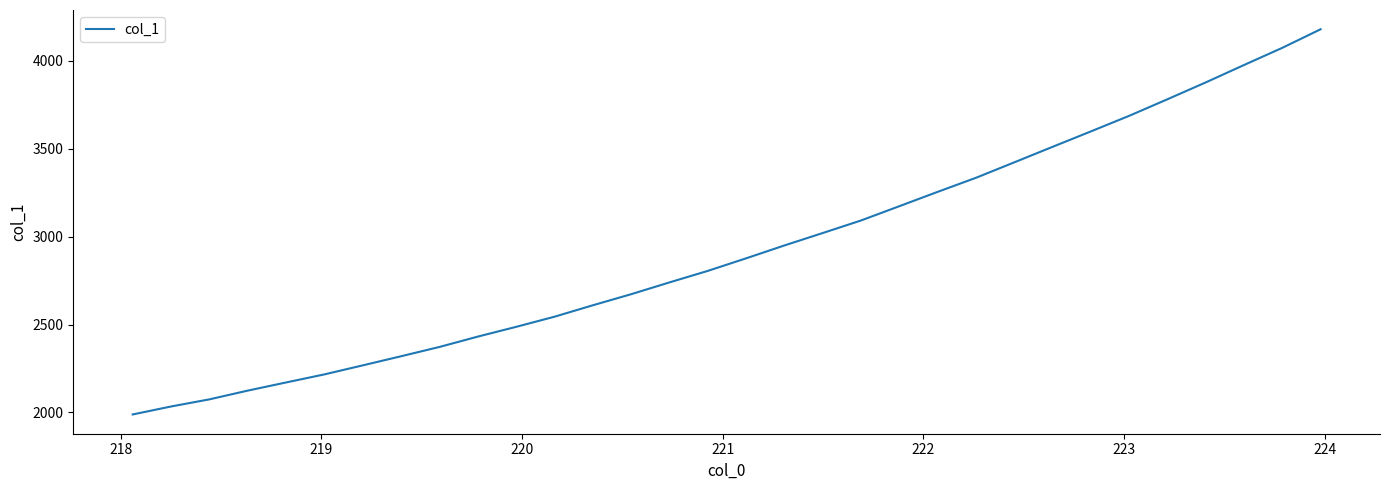

How many lines are shown in the chart?

1